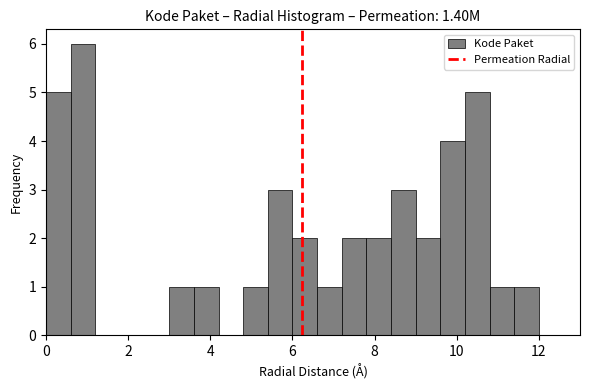

Read against the x-axis, roughly where is the centre of the tallest bar?

1.0